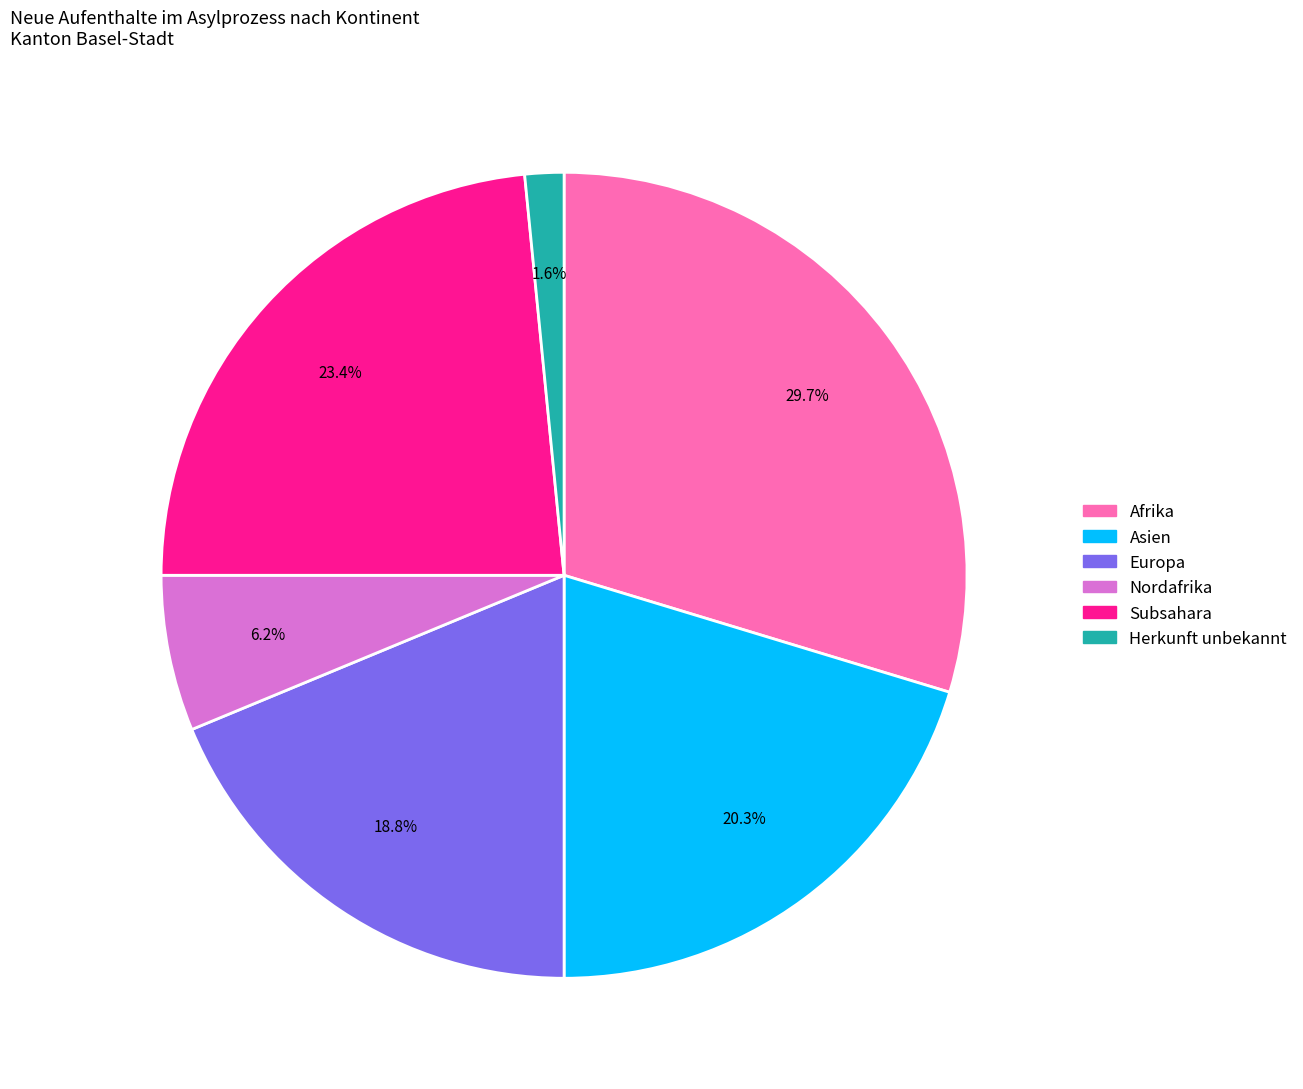

Does any single category account for the majority?

No